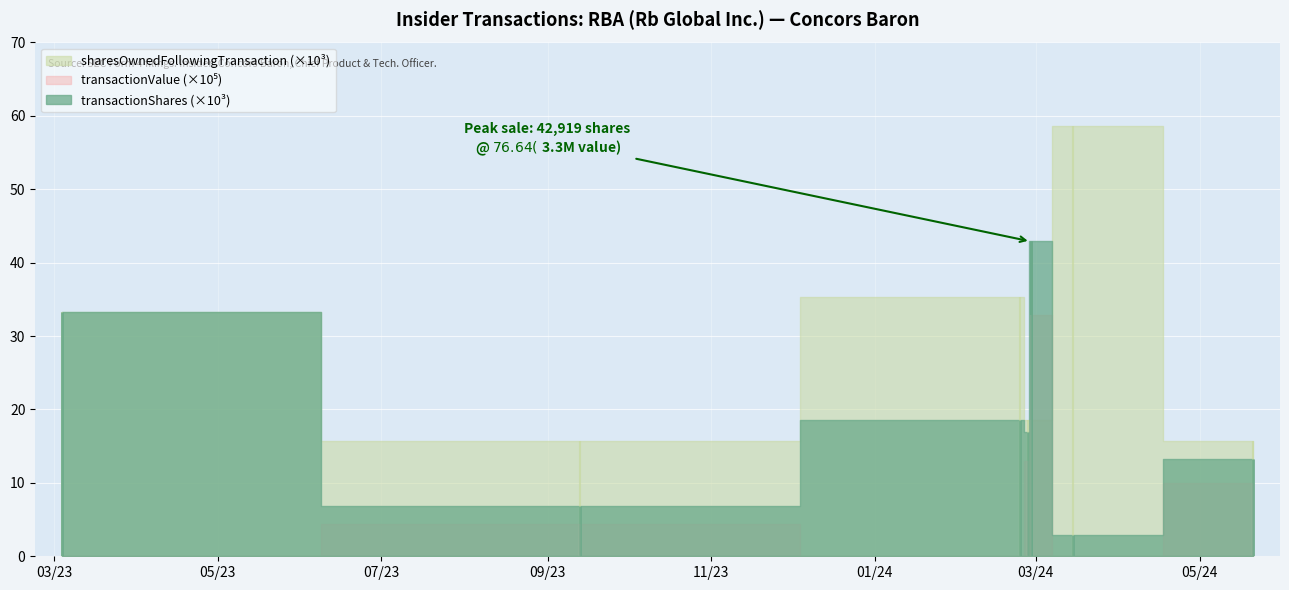

What is the total value across all series at 2023-03-04?

66438